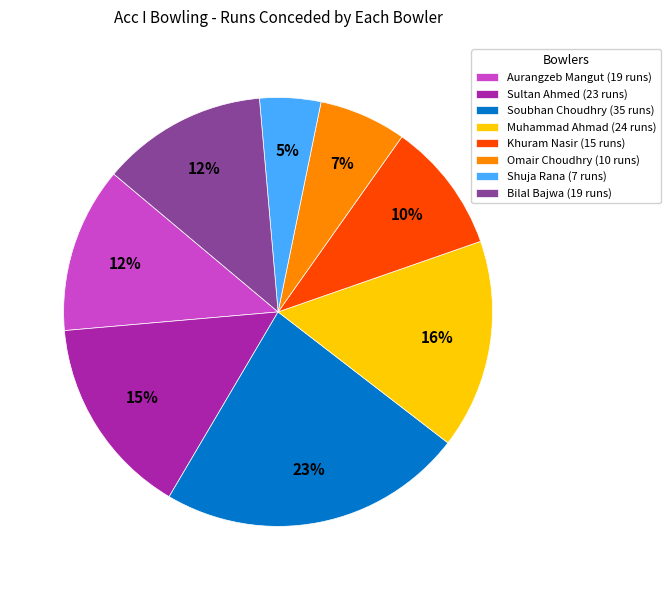

To the nearest percent, what portion does Sultan Ahmed represent?

15%